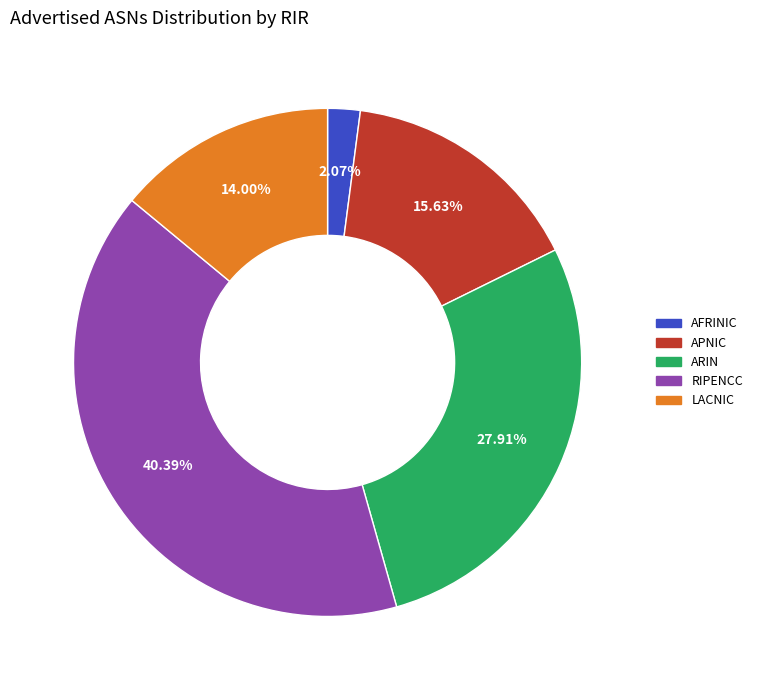

Is there any slice that represents more than half of the pie?

No